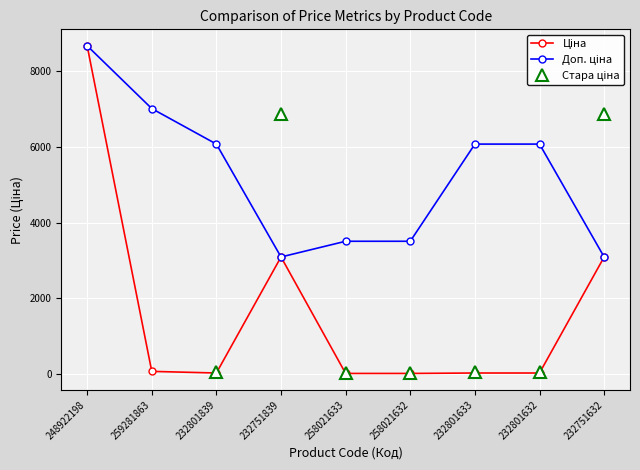

True or false: Стара ціна has more than 0 points higher than both neighbors.

True